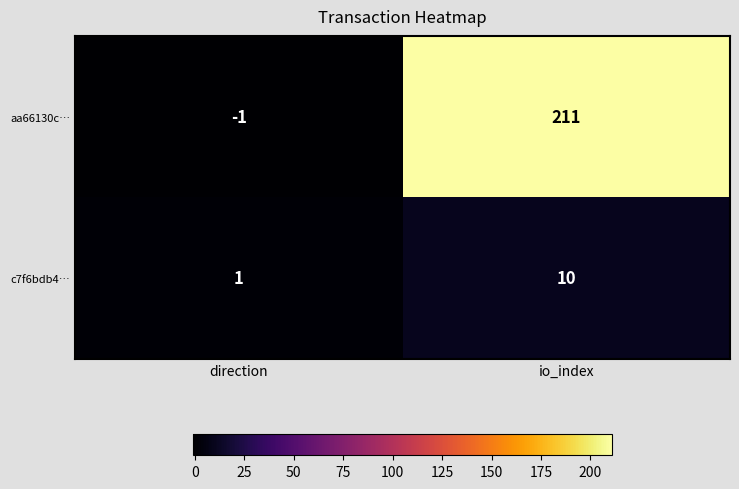

At which category is the sum across all series the highest?

io_index